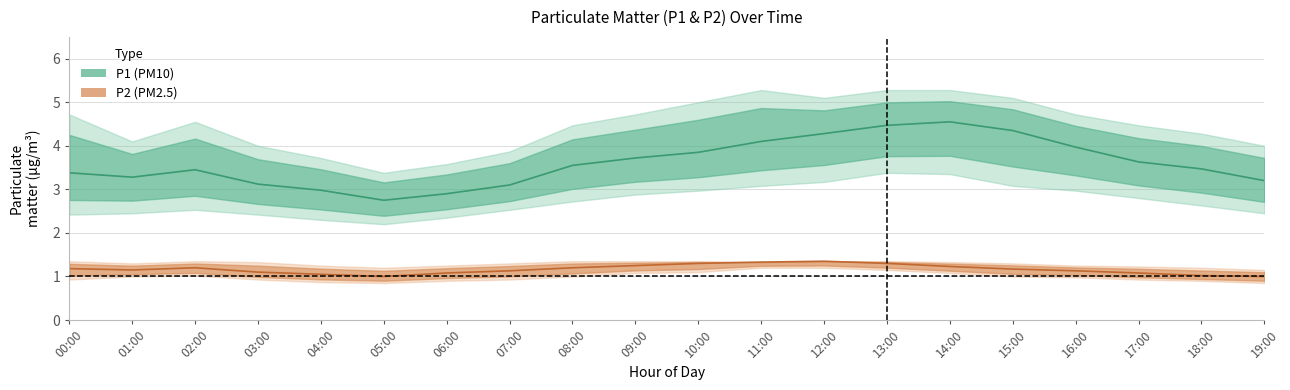

What is the difference between the highest and lowest values at 16:00?

3.7